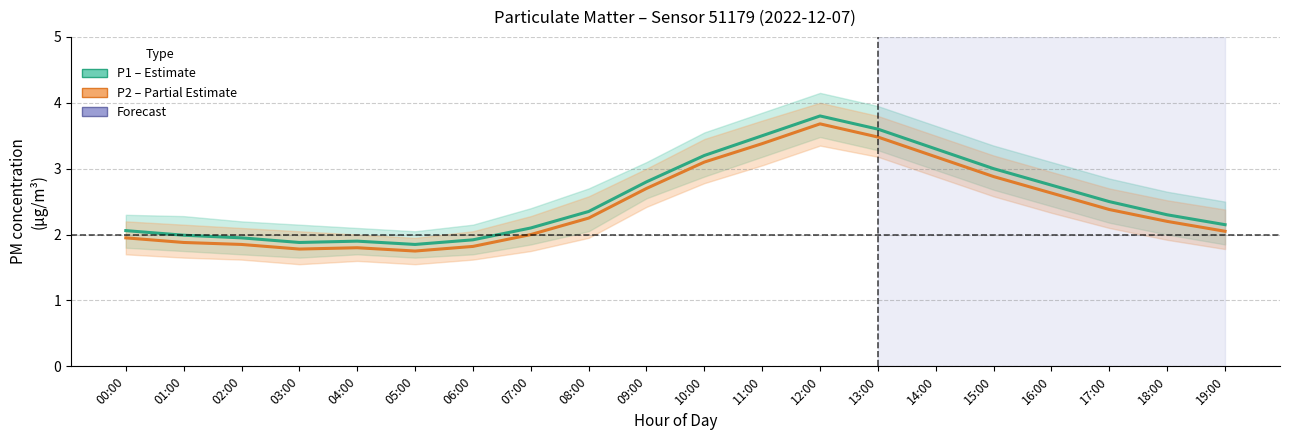

List the series in order of their overall mean, highest first.

P1 (PM10), P2 (PM2.5)